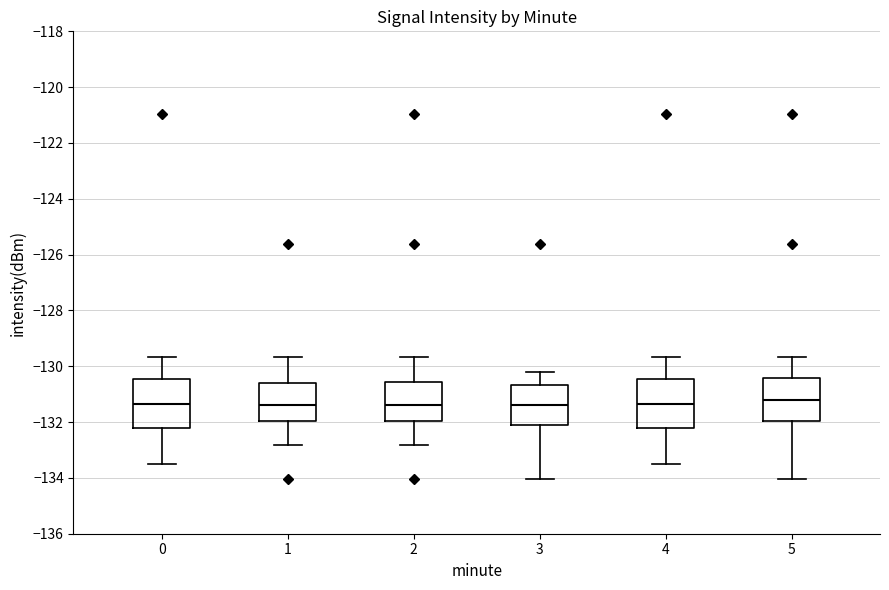

Where does the upper whisker of the box at x = 0 end on the y-axis? The values are not printed on the chart, so give them approximately, as read against the axis.

-129.6